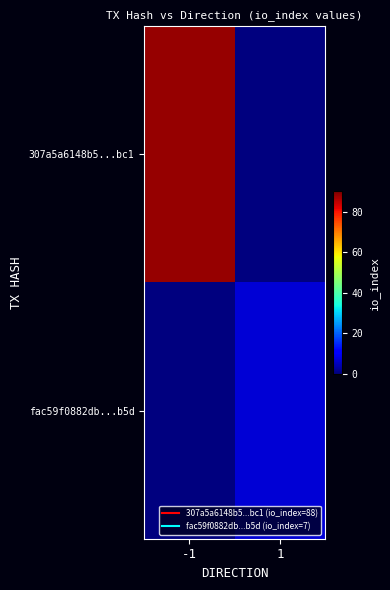

At how many categories does at least one series exceed 25?

1